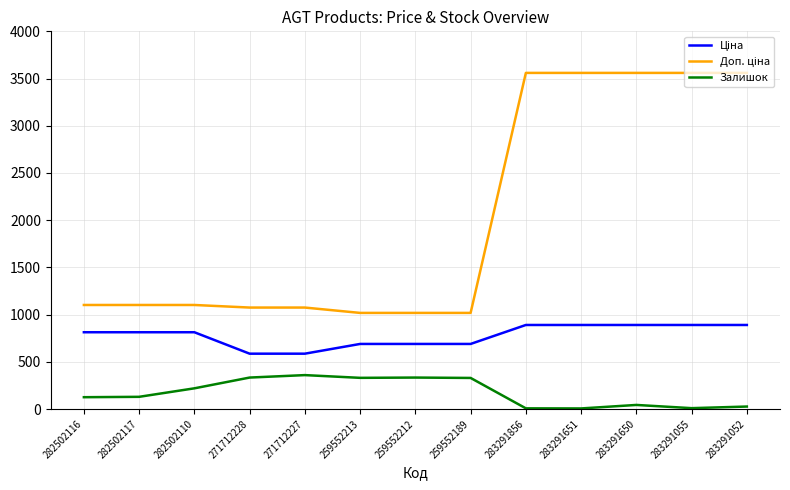

What is the spread (max minus min) of values at 283291856?

3552.7